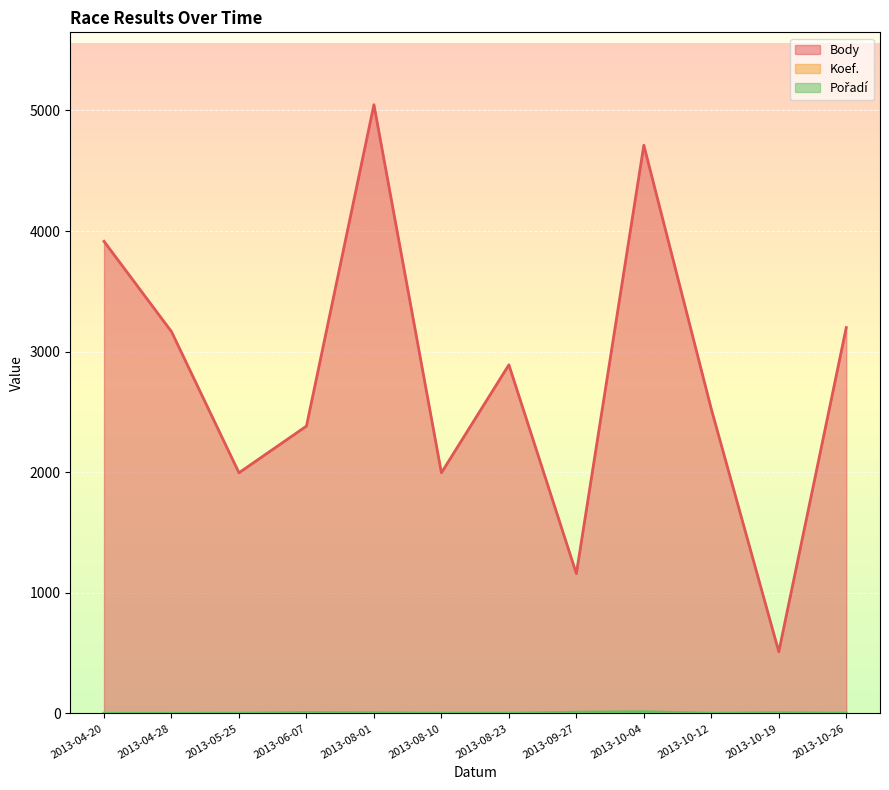

At which category does Body reach its first local valley?

2013-05-25